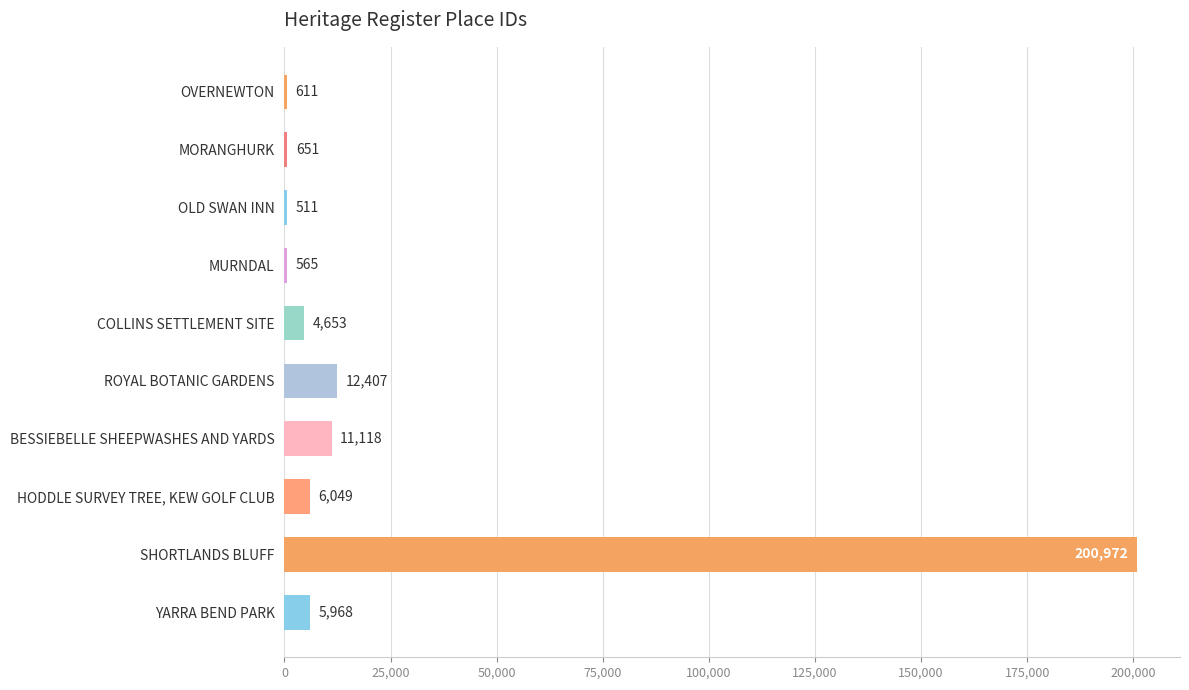

Which has a higher value, ROYAL BOTANIC GARDENS or OLD SWAN INN?

ROYAL BOTANIC GARDENS